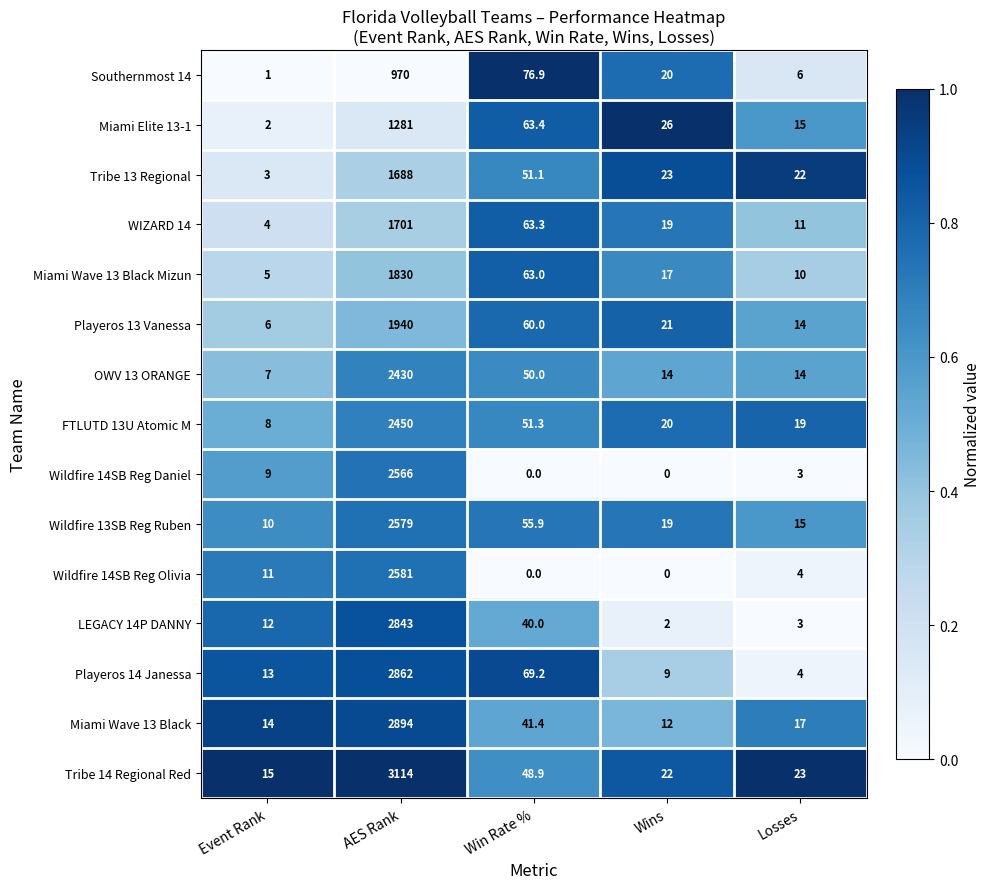

What is the spread (max minus min) of values at Win Rate %?

76.9